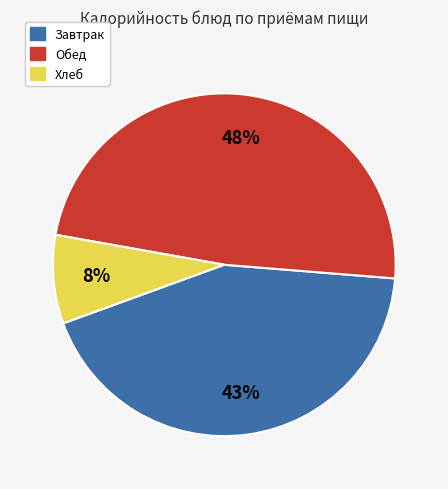

Does any single category account for the majority?

No